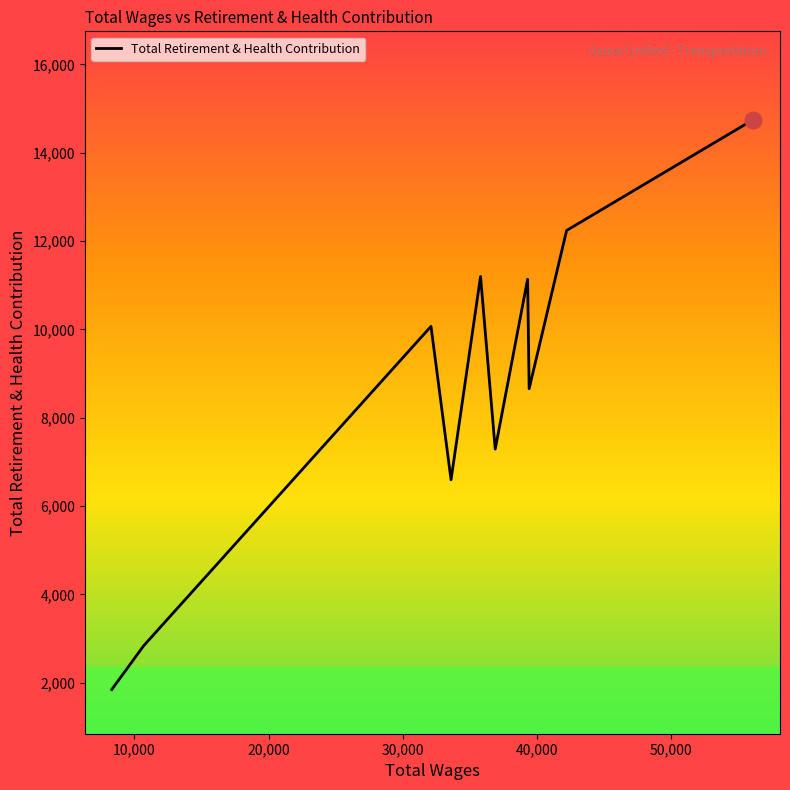

How many interior local valleys (lower than both neighbors) does the data have?

3